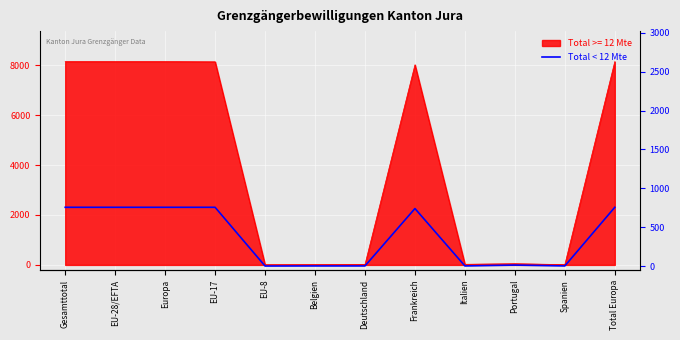

List the labels in order of value, smallest first.

EU-8, Belgien, Deutschland, Italien, Spanien, Portugal, Frankreich, Gesamttotal, EU-28/EFTA, Europa, EU-17, Total Europa